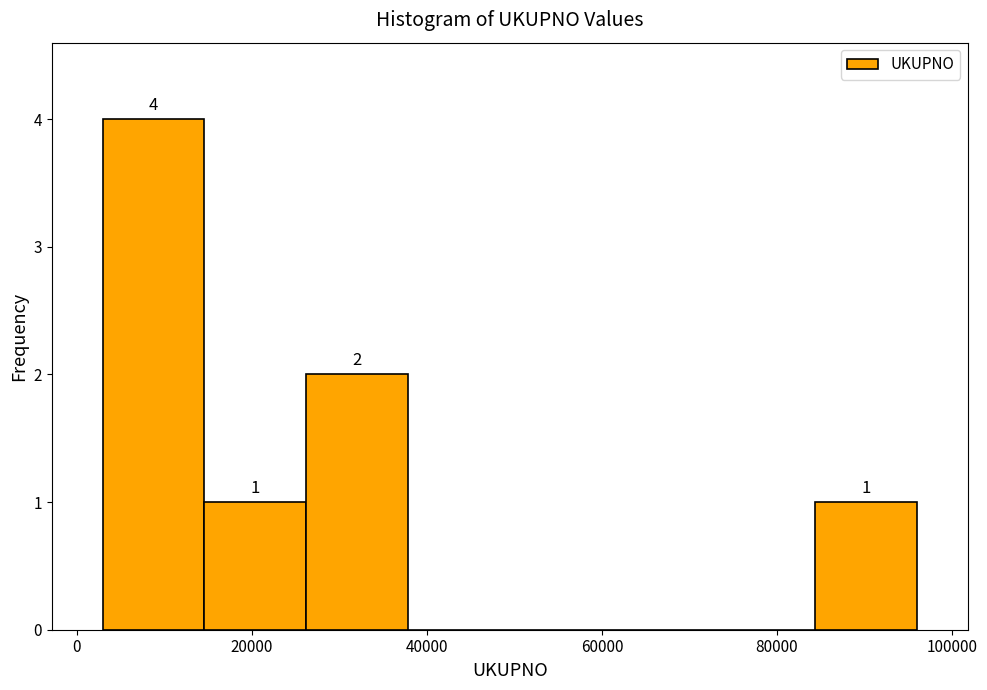

Which range on the x-axis has the tallest bar?

2000 to 14000